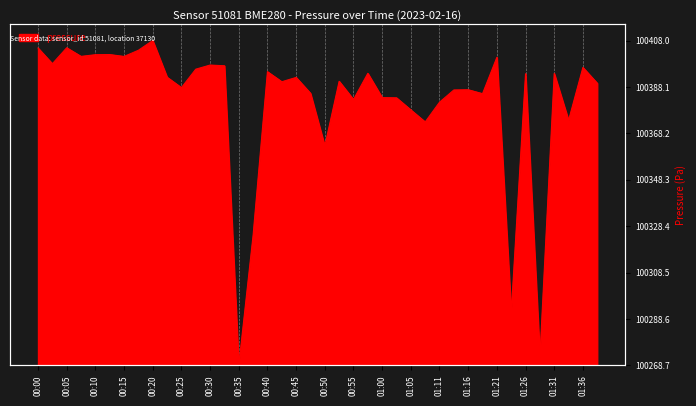

Between 00:18 and 00:23, which is larger?

00:18